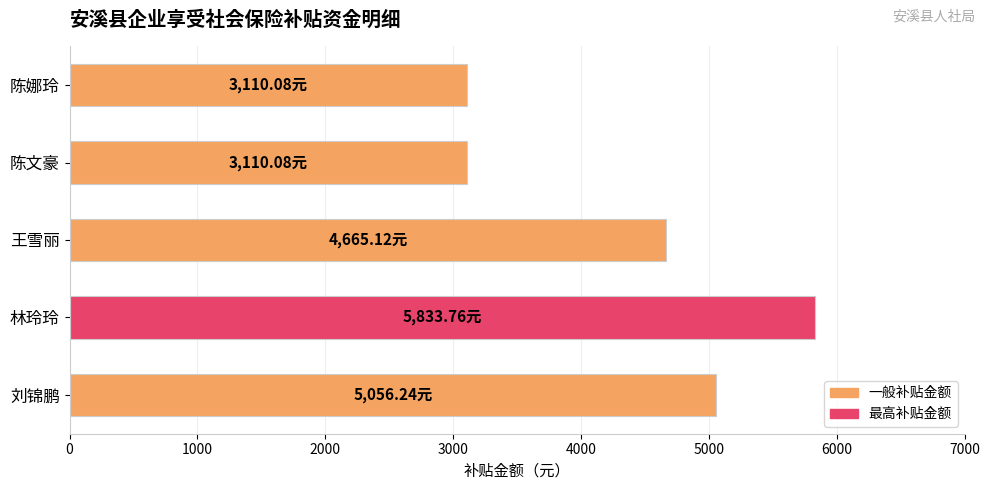

What is the sum of the values at 陈娜玲 and 陈文豪?

6220.2